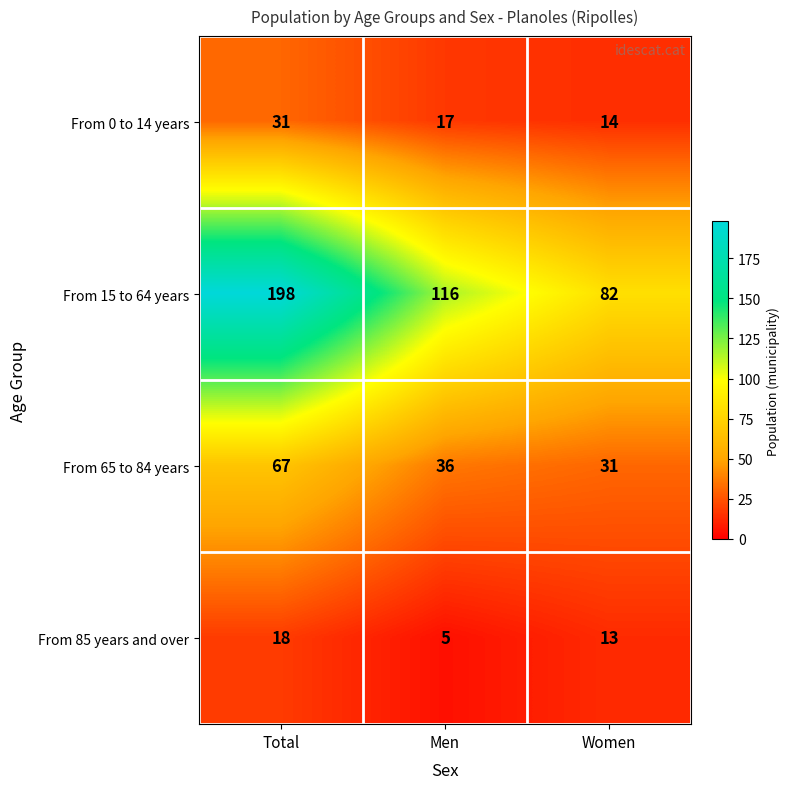

Which category has the highest value across all series?

Total